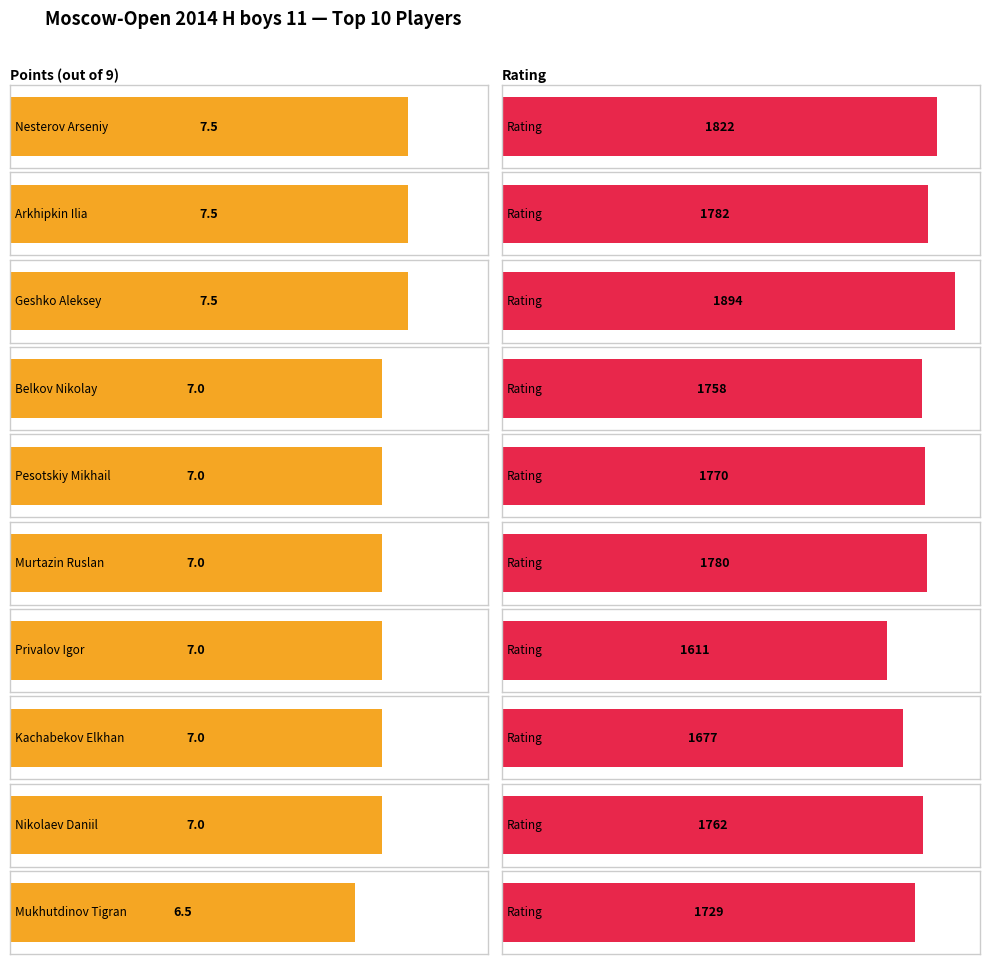

Reading left to right, list all the values displayed in this chart.

Points: 7.5	7.5	7.5	7.0	7.0	7.0	7.0	7.0	7.0	6.5
Rating: 1822.0	1782.0	1894.0	1758.0	1770.0	1780.0	1611.0	1677.0	1762.0	1729.0